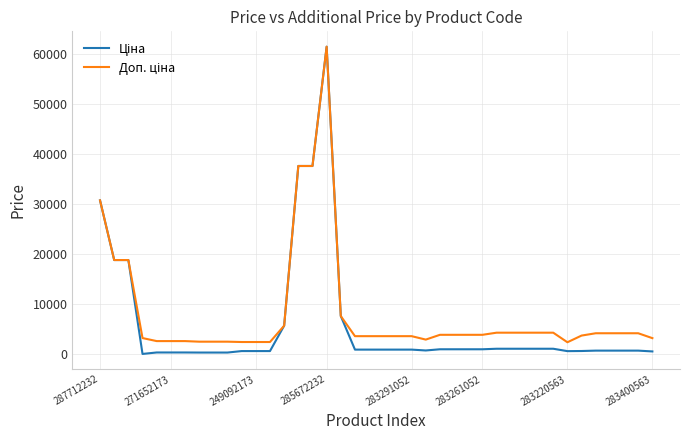

What is the average value of the Доп. ціна series?

8186.0